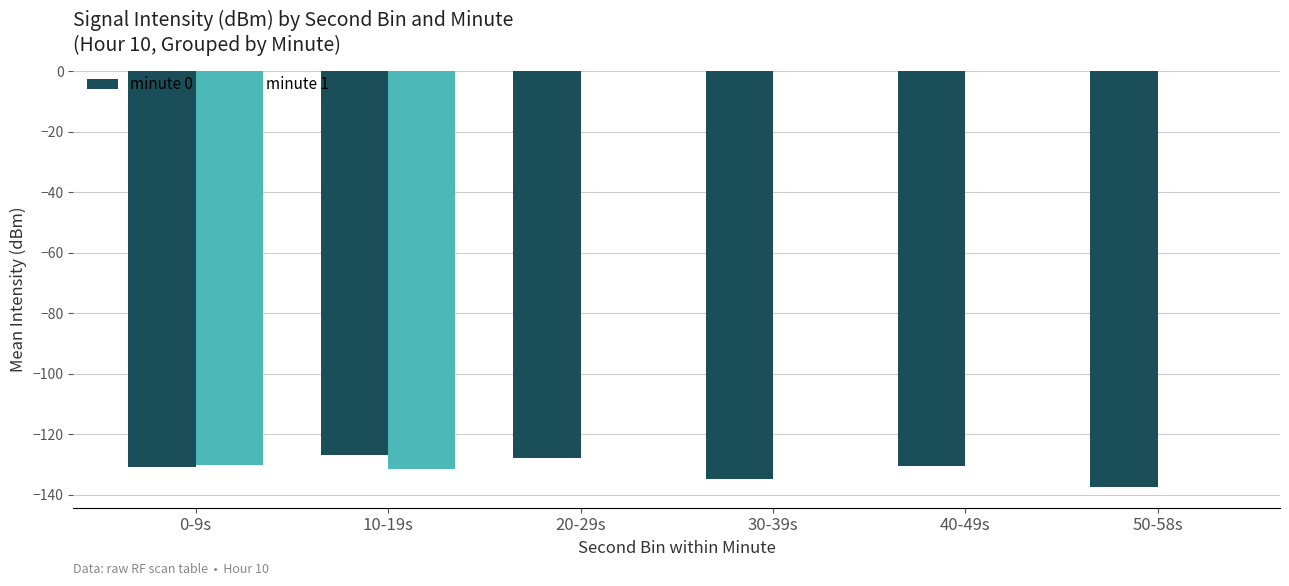

Between 0-9s and 30-39s, which series saw the biggest shift?

minute 1